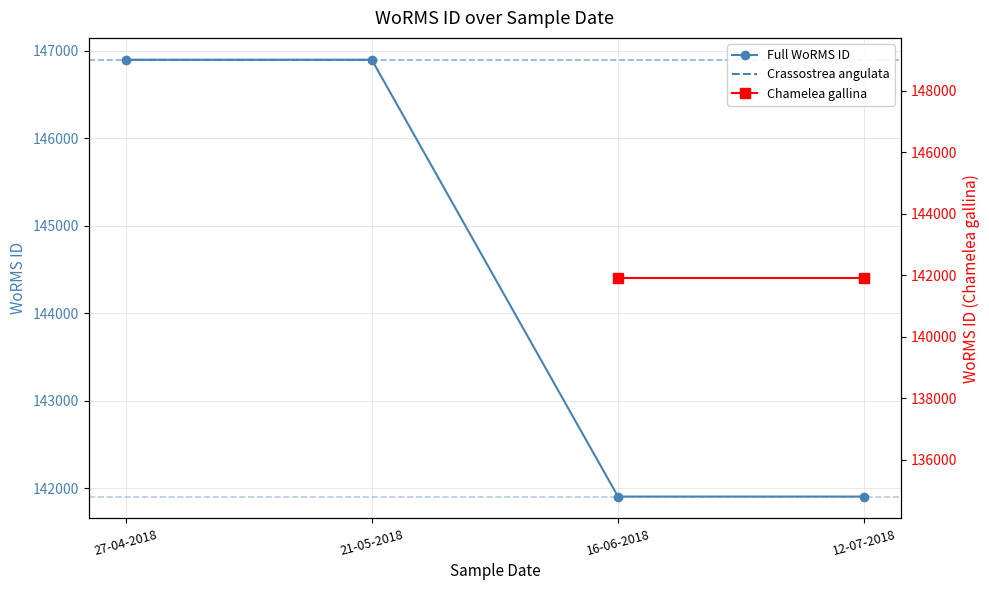

What is the change in value from 27-04-2018 to 16-06-2018?

-4993